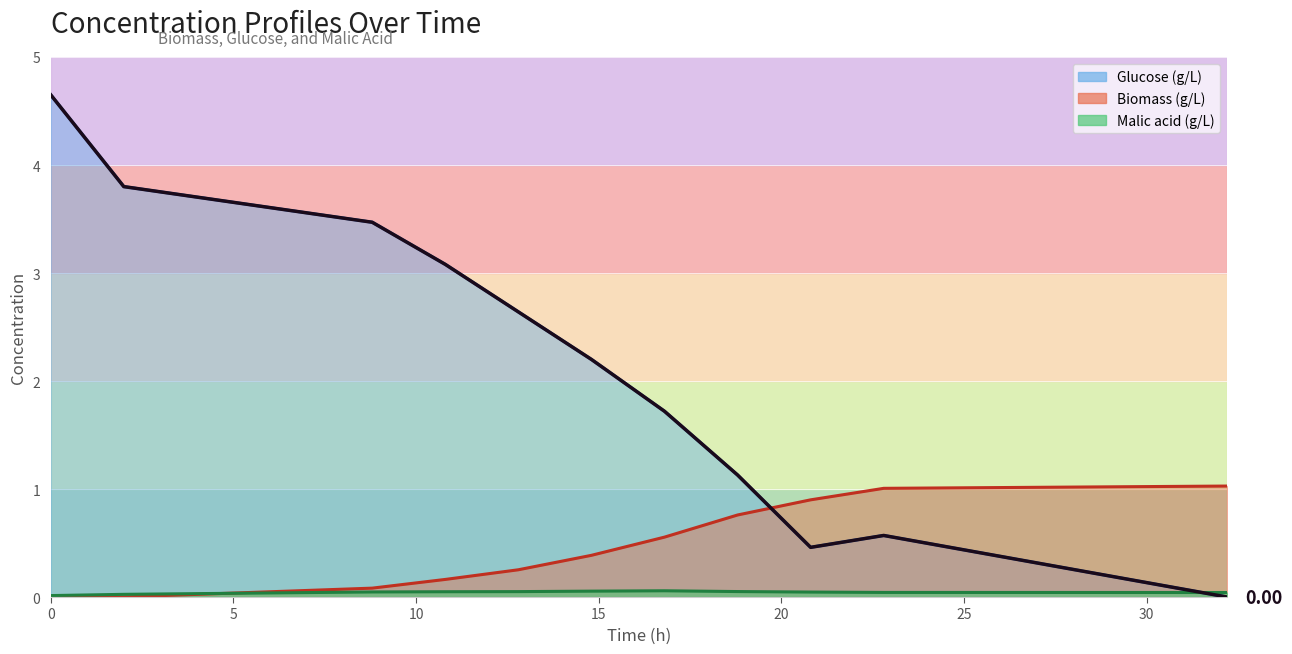

Reading left to right, list all the values displayed in this chart.

Biomass (g/L): 0=0.0	2=0.0	8.8=0.1	10.8=0.2	12.8=0.3	14.8=0.4	16.8=0.6	18.8=0.8	20.8=0.9	22.8=1.0	32.2=1.0
Glucose (g/L): 0=4.7	2=3.8	8.8=3.5	10.8=3.1	12.8=2.6	14.8=2.2	16.8=1.7	18.8=1.1	20.8=0.5	22.8=0.6	32.2=0.0
Malic acid (g/L): 0=0.0	2=0.0	8.8=0.0	10.8=0.0	12.8=0.1	14.8=0.1	16.8=0.1	18.8=0.1	20.8=0.0	22.8=0.0	32.2=0.0